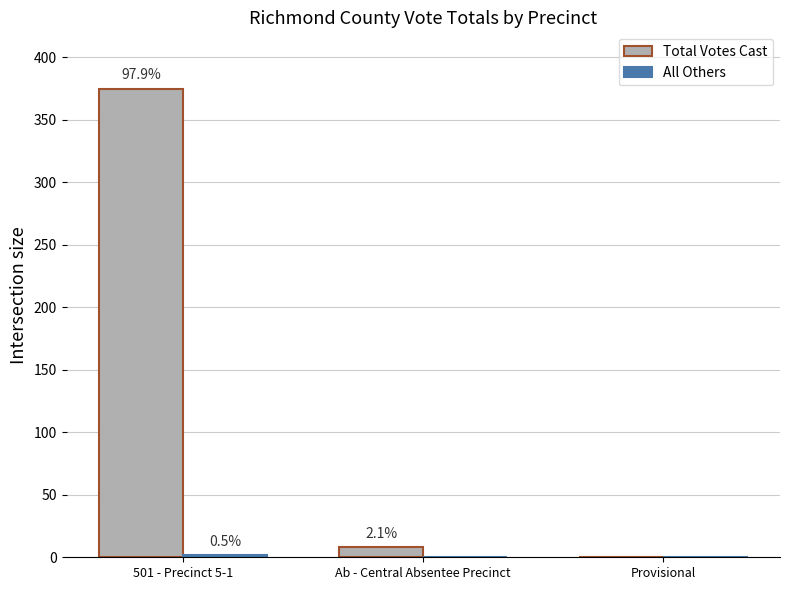

How many groups of bars are there?

3